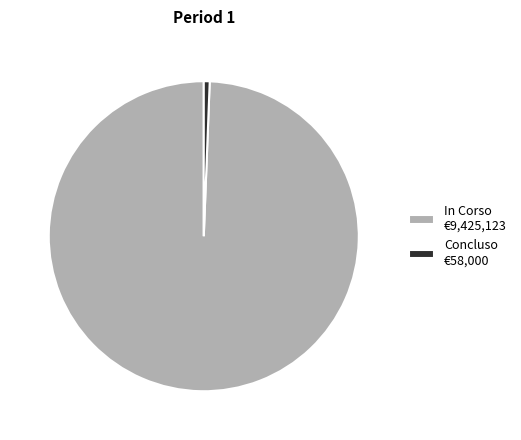

Is the sum of Concluso €58,000 and In Corso €9,425,123 greater than half?

Yes